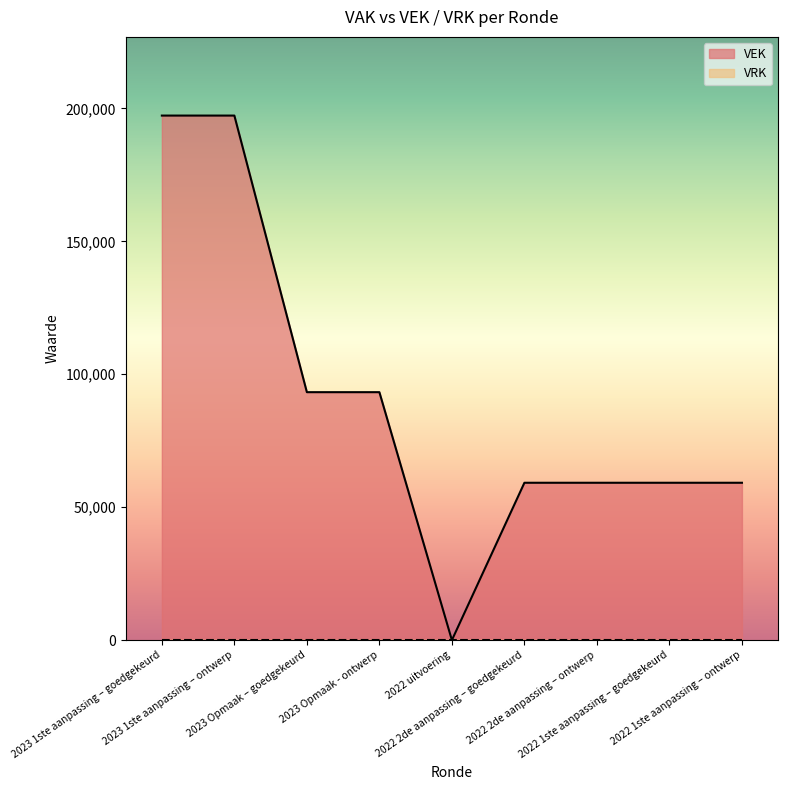

How many lines are shown in the chart?

2